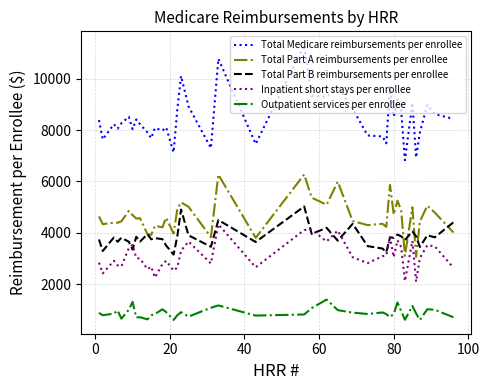

What is the maximum value for Total Medicare reimbursements per enrollee?

11303.5